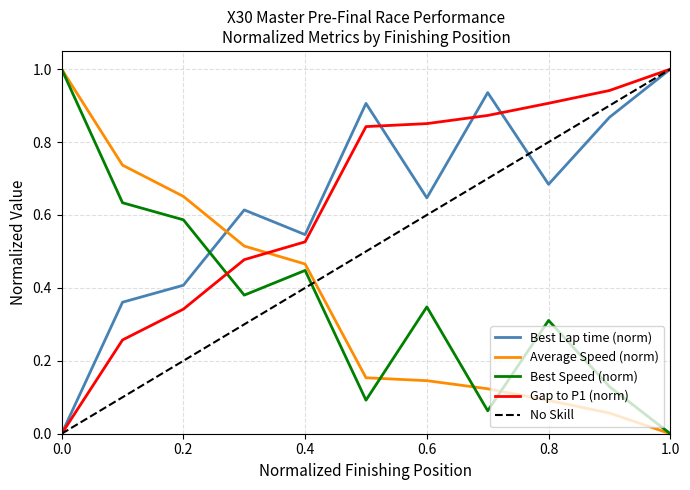

True or false: Best Speed (norm) and Gap to P1 (norm) intersect in this chart.

True